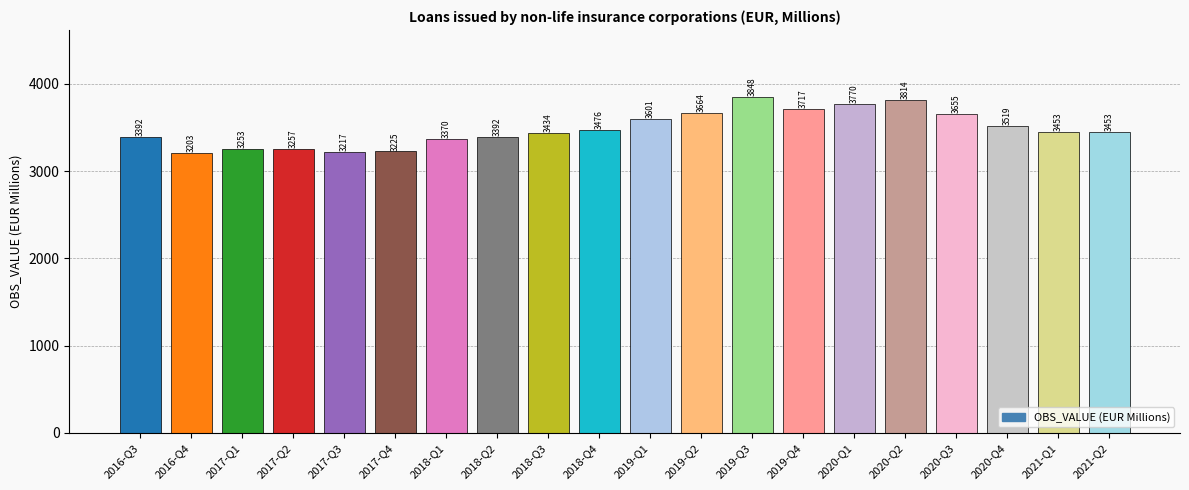

What is the change in value from 2019-Q1 to 2019-Q3?

+247.0